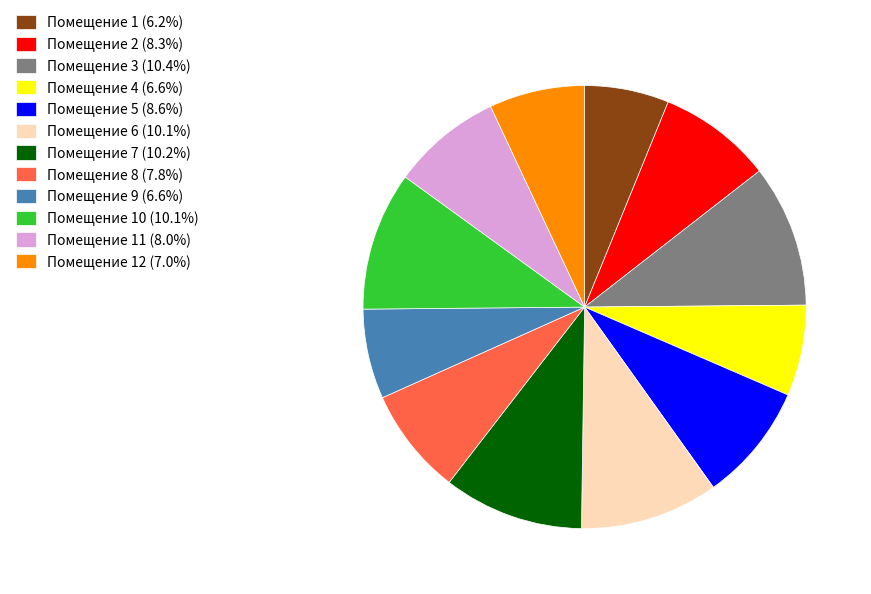

Is the sum of Помещение 2 (8.3%) and Помещение 6 (10.1%) greater than half?

No